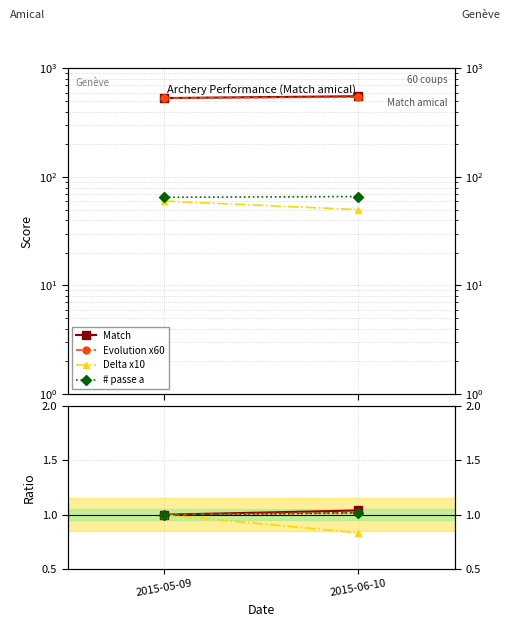

What is the total value across all series at 2015-06-10?

3.9